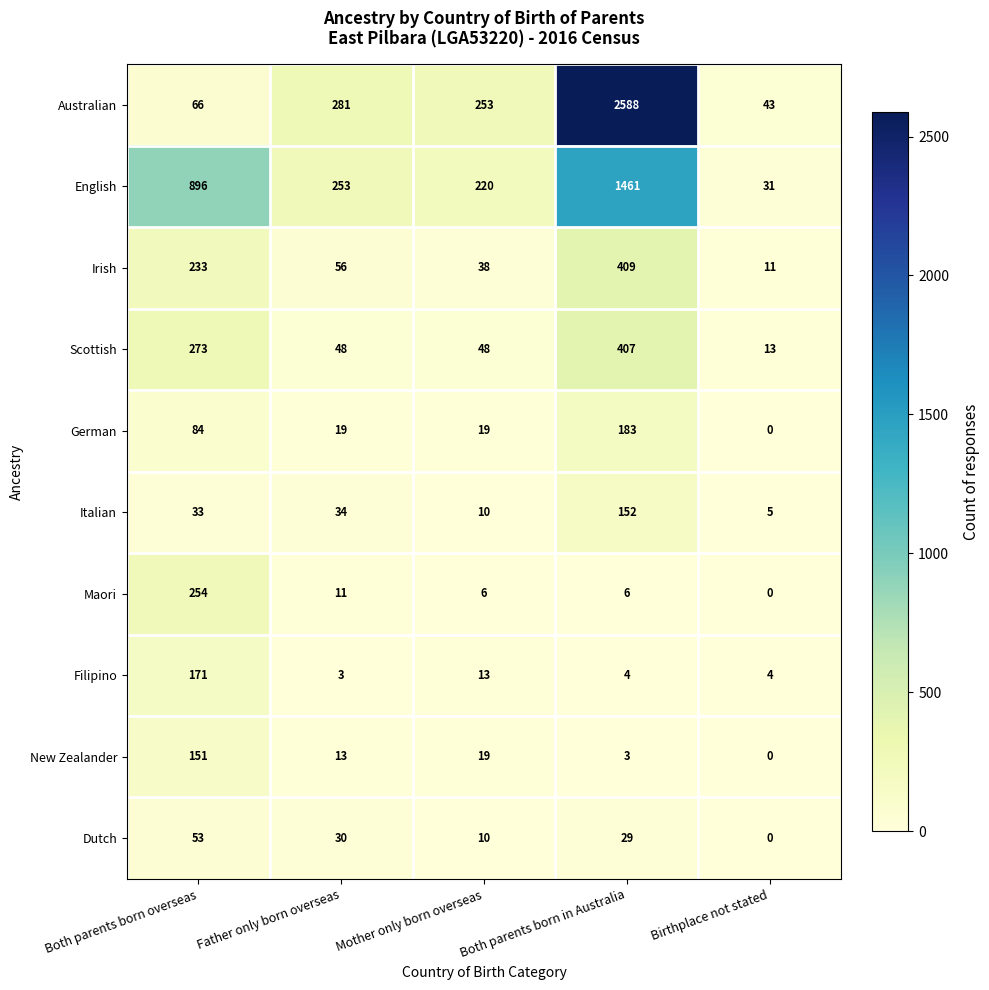

The value of Italian at Birthplace not stated is 5. True or false?

True